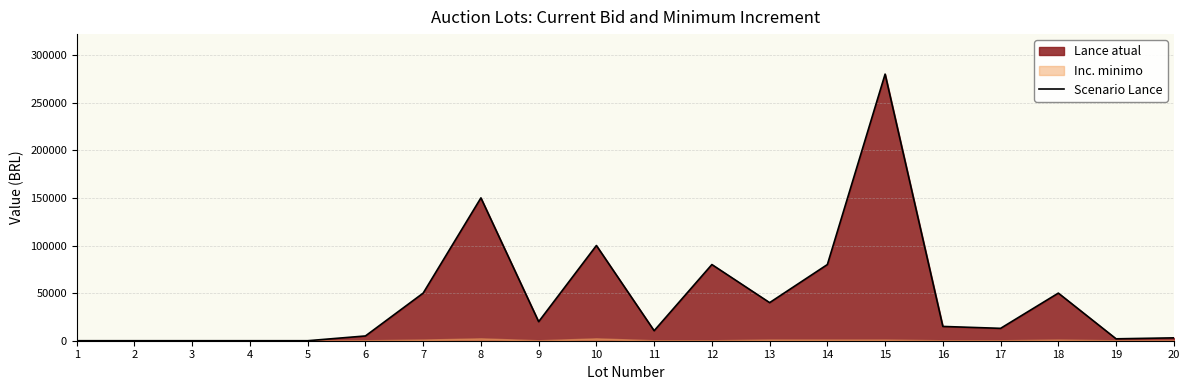

Between 16 and 13, which is larger?

13